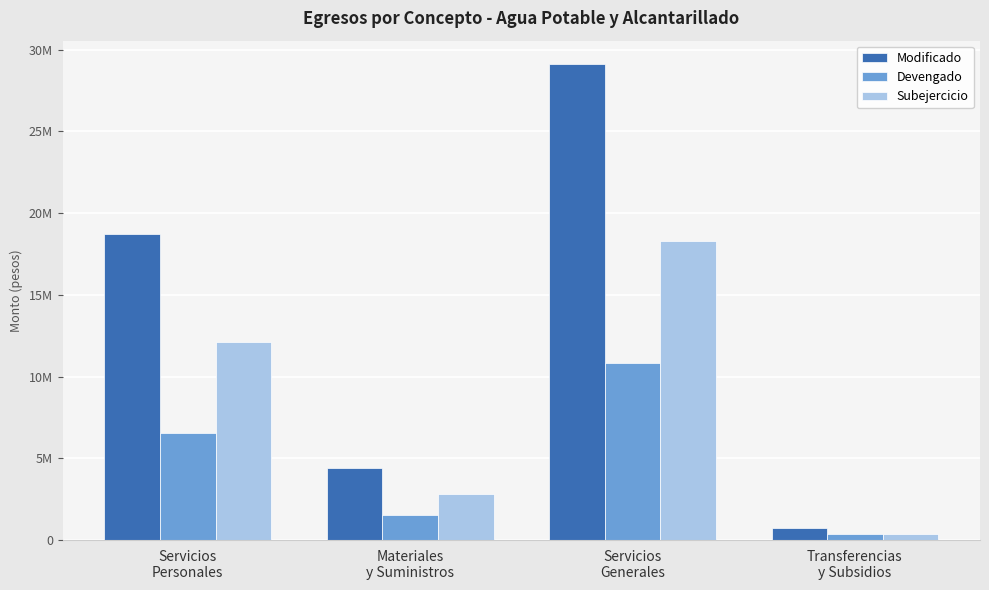

Does the chart contain stacked bars?

No